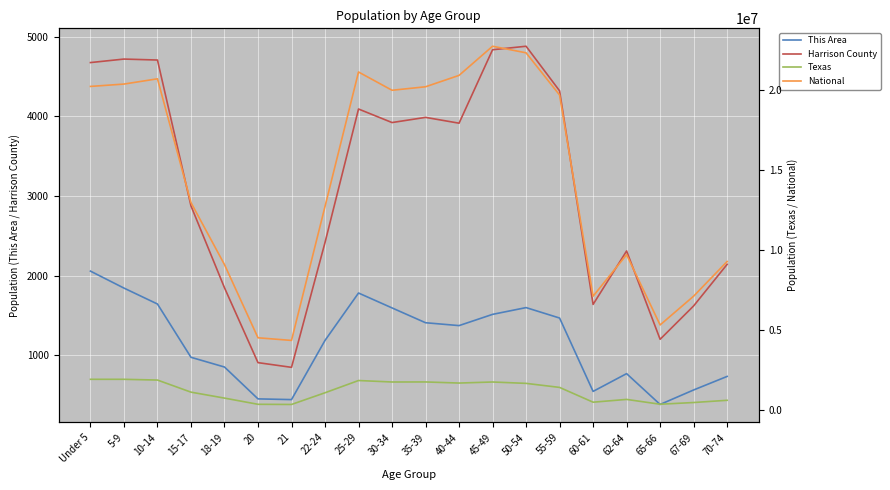

How many interior local peaks does the National series have?

4